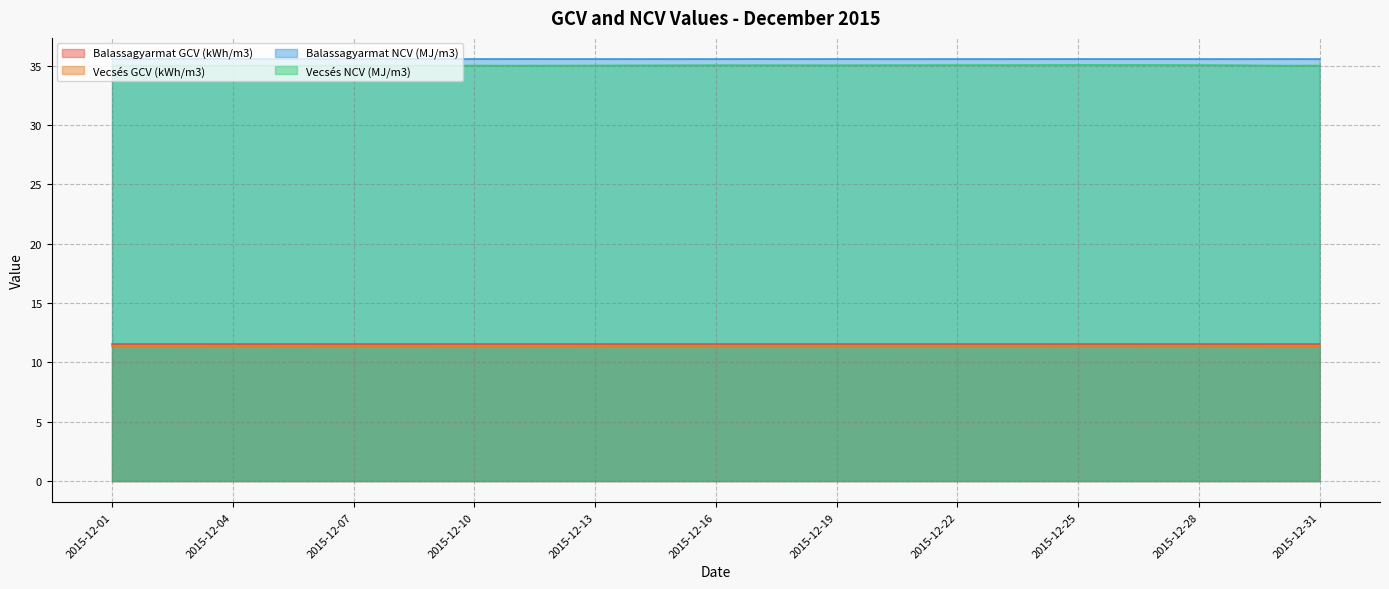

True or false: Balassagyarmat NCV (MJ/m3) has a value of 60.6 at 2015-12-03.

False